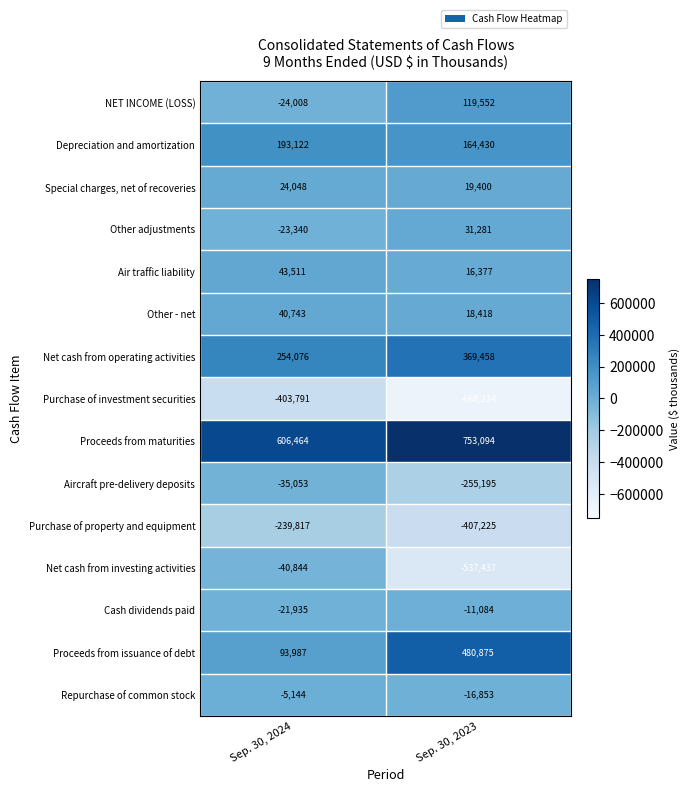

List the series in order of their peak value, lowest first.

Purchase of investment securities, Purchase of property and equipment, Net cash from investing activities, Aircraft pre-delivery deposits, Cash dividends paid, Repurchase of common stock, Special charges, net of recoveries, Other adjustments, Other - net, Air traffic liability, NET INCOME (LOSS), Depreciation and amortization, Net cash from operating activities, Proceeds from issuance of debt, Proceeds from maturities